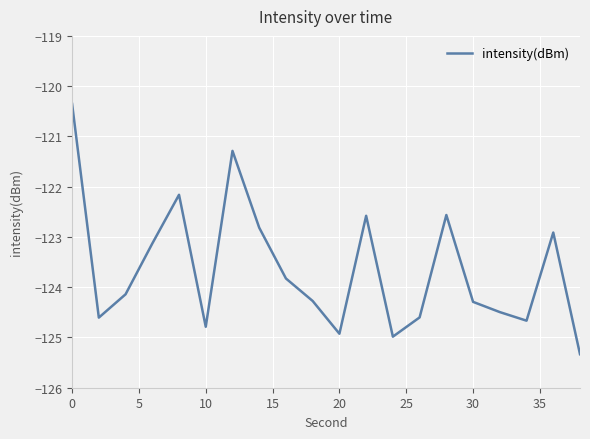

What is the greatest value displayed?

-120.4